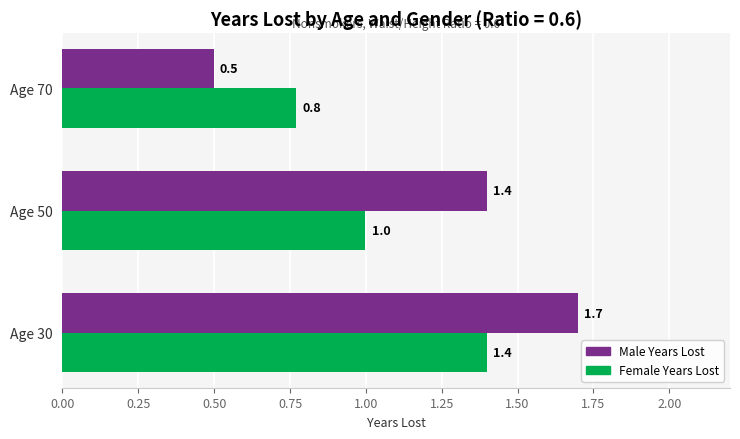

Between Age 50 and Age 70, which series saw the biggest shift?

Male Years Lost